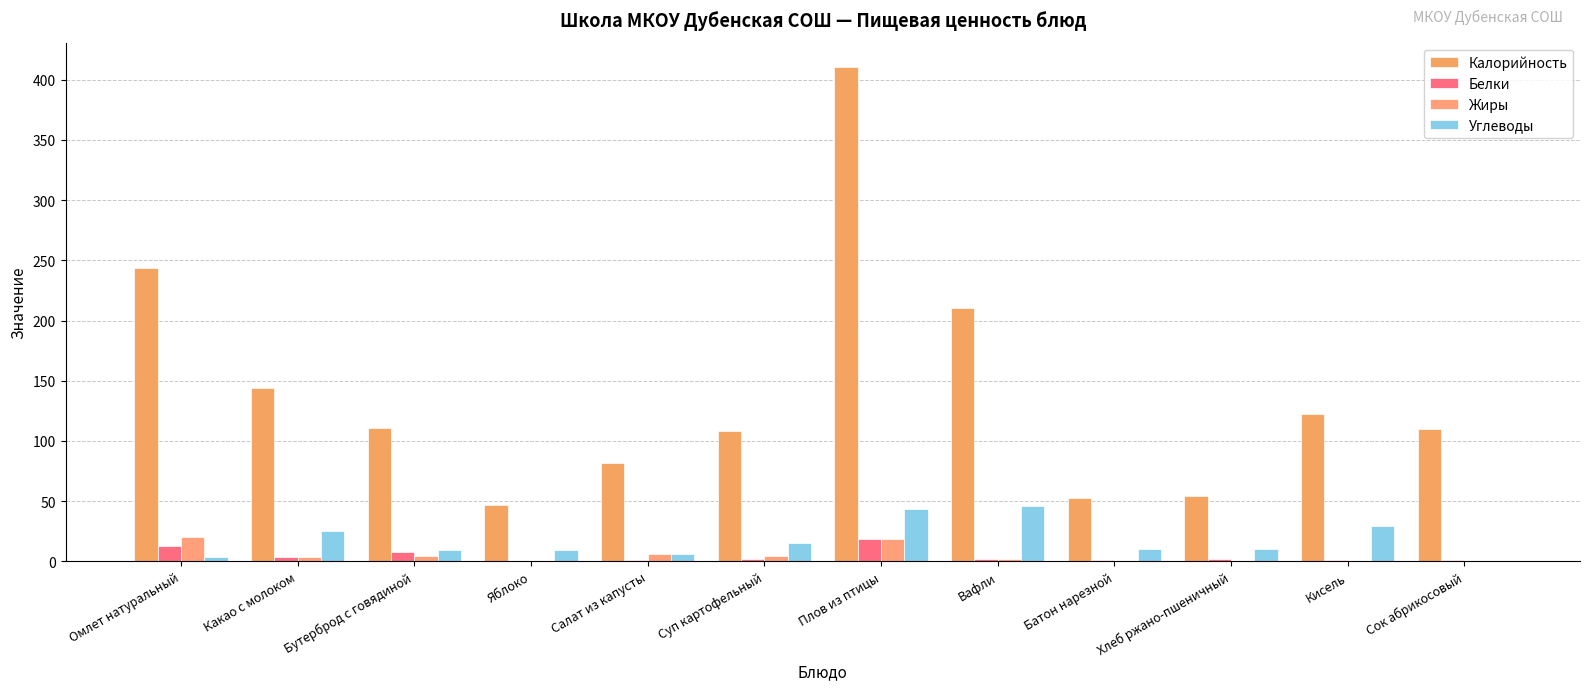

At Омлет натуральный, list the series in order from smallest to largest.

Углеводы, Белки, Жиры, Калорийность